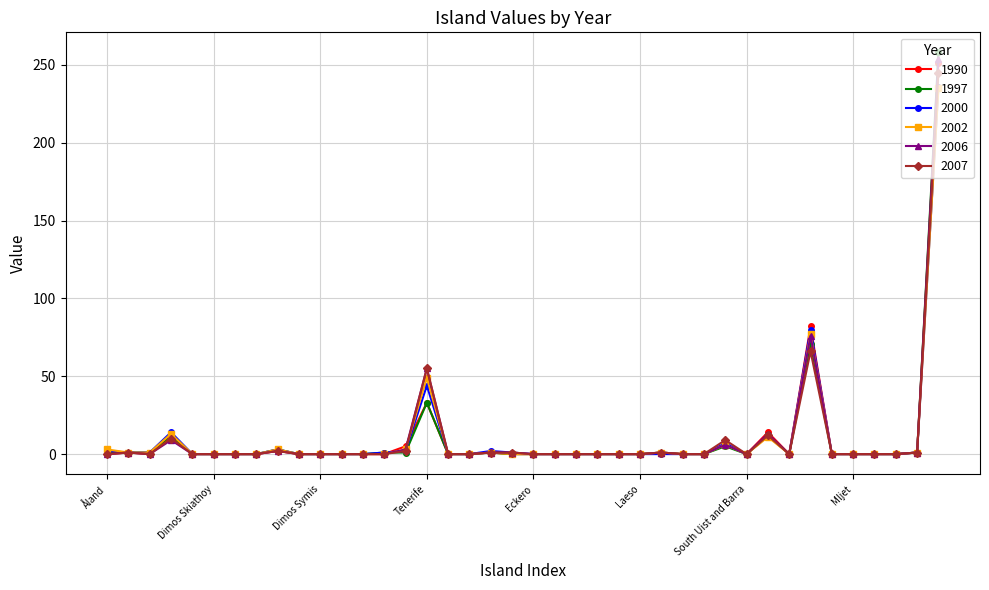

What is the highest value of the 2006 series?

254